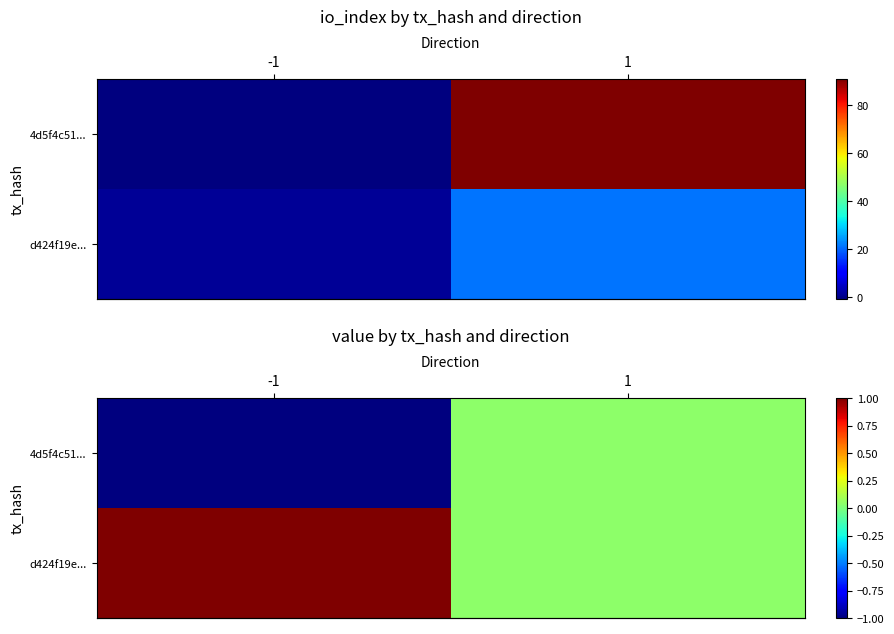

Count the number of categories in the chart.

2